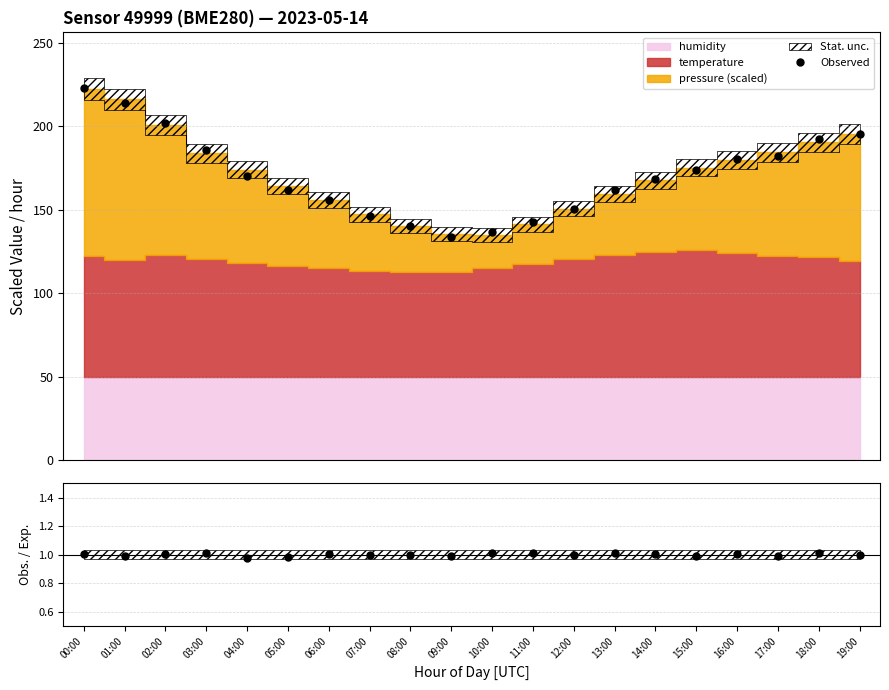

Which category has the highest value across all series?

00:00